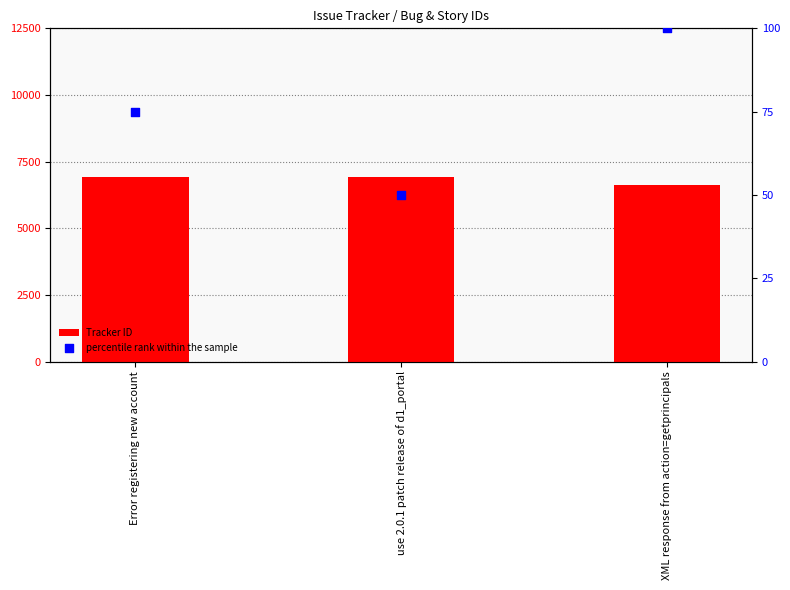

What are all the series names shown in the legend?

Tracker ID, percentile rank within the sample